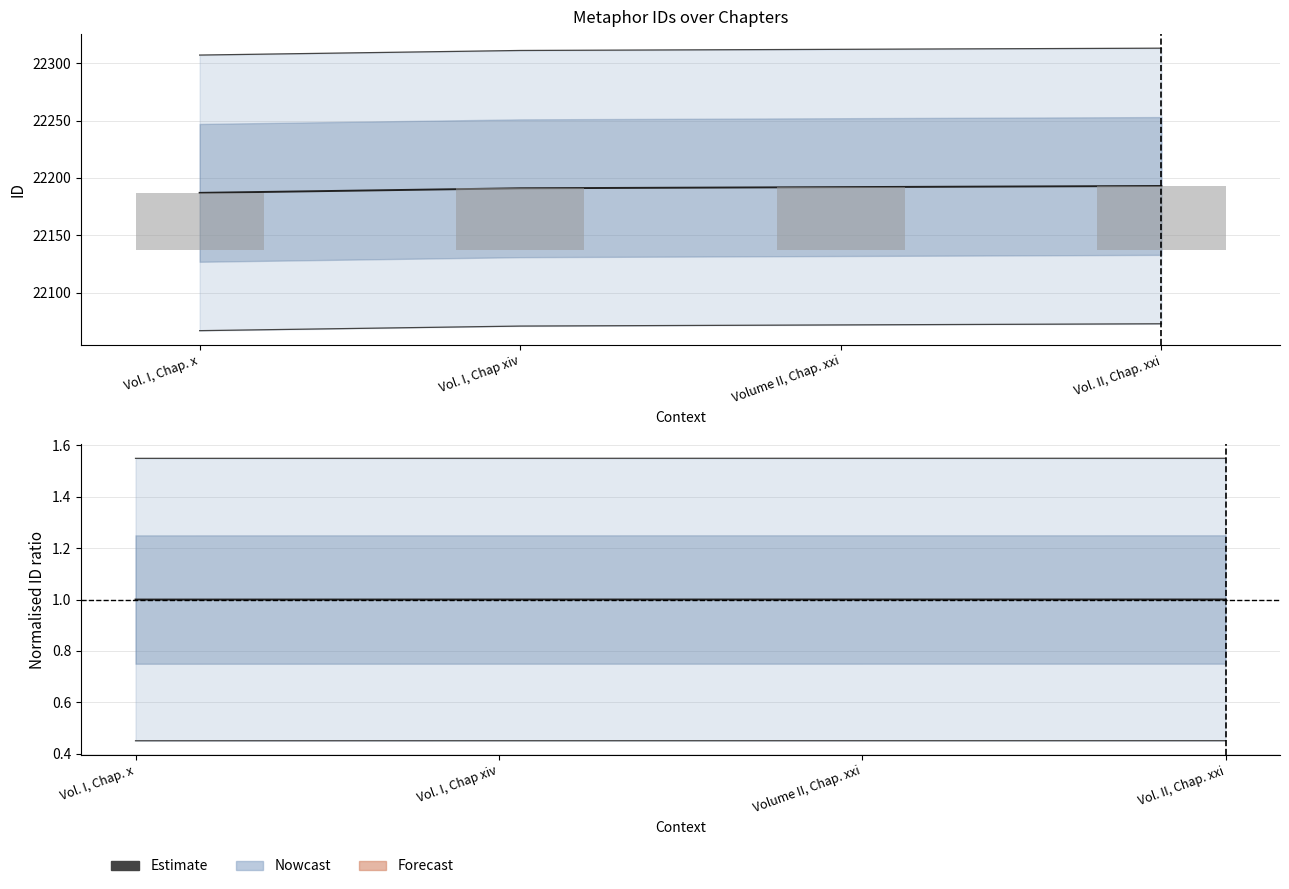

At which label is the value closest to 0?

Vol. I, Chap. x